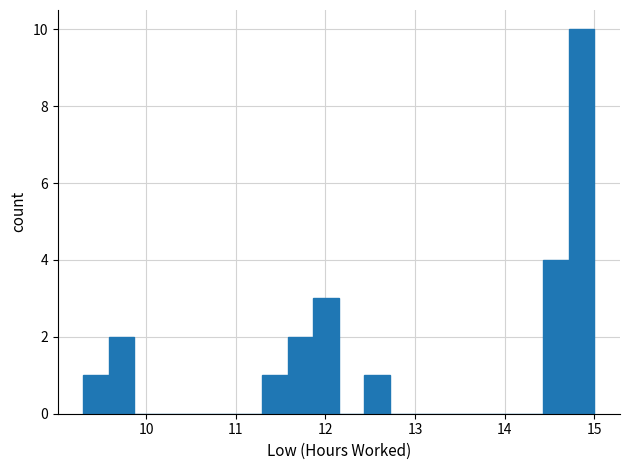

Read against the x-axis, roughly where is the centre of the tallest bar?

14.9